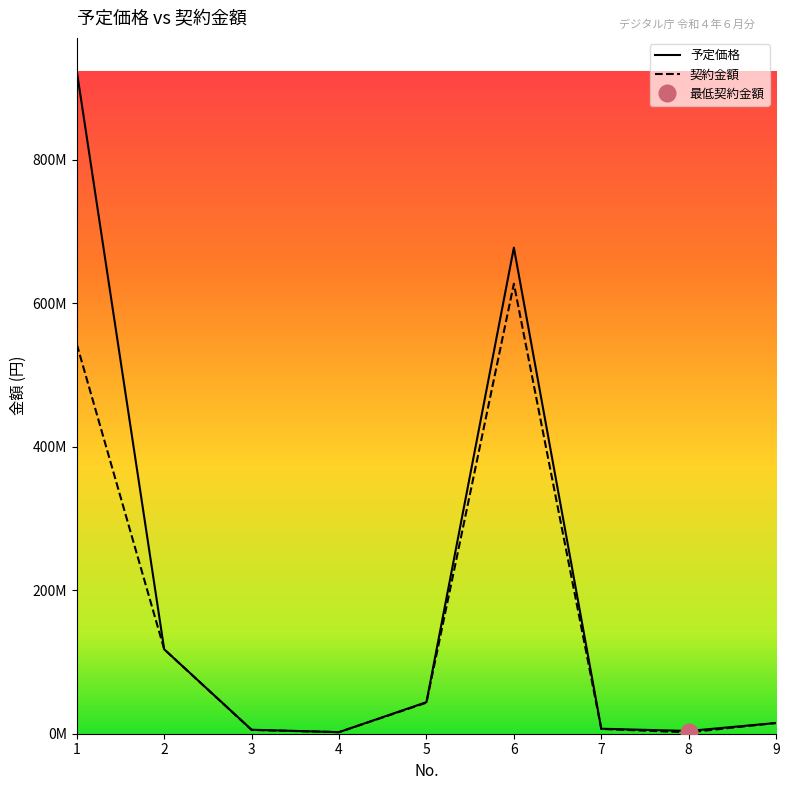

List the series in order of their peak value, lowest first.

契約金額, 予定価格